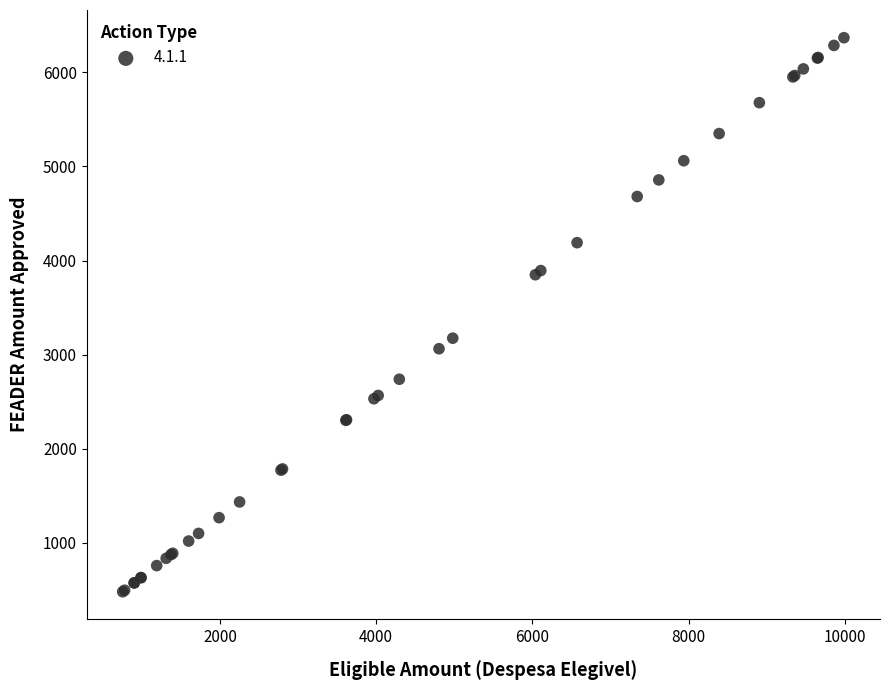

What Y value in the scatter plot is closest to 3424?

3174.7